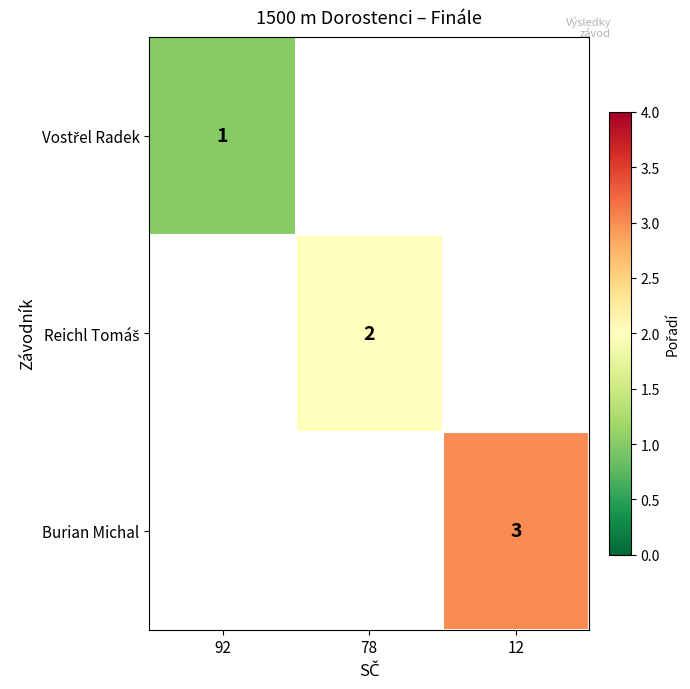

The value of Vostřel Radek at 92 is 1.0. True or false?

True